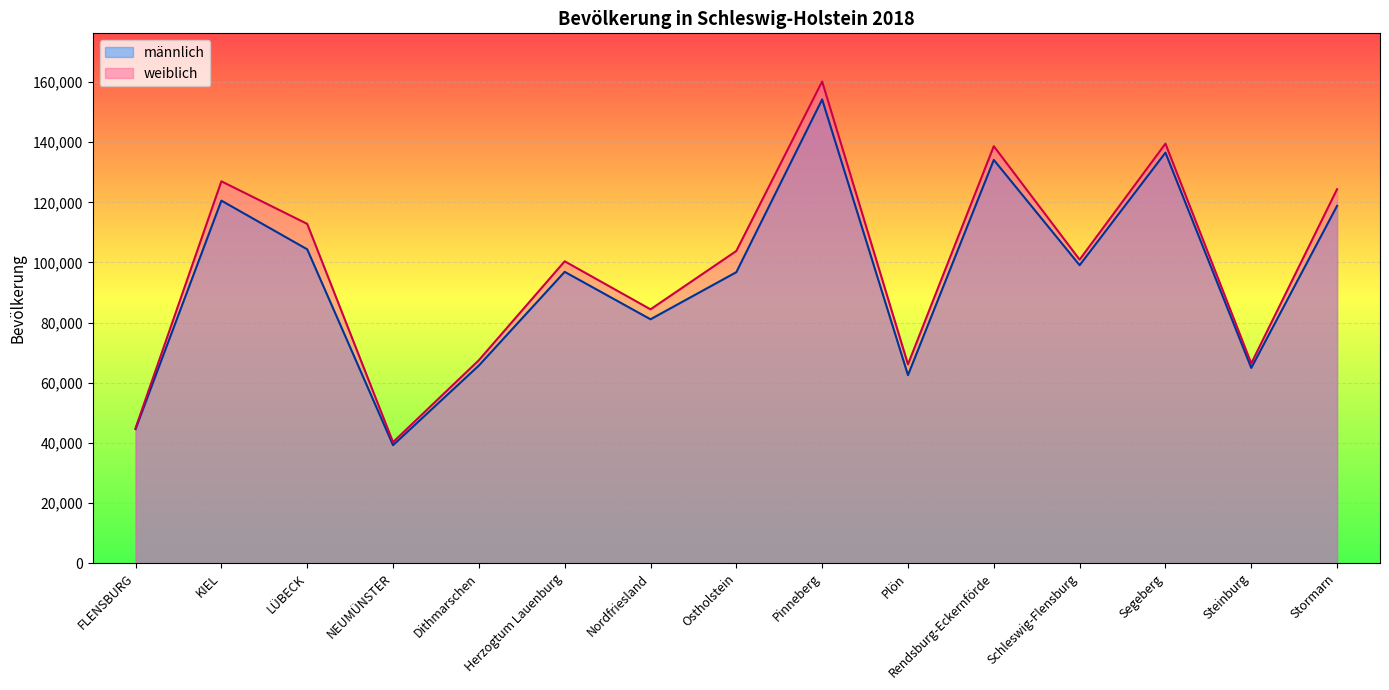

Reading left to right, extract all data points from this chart.

männlich: FLENSBURG=44599	KIEL=120566	LÜBECK=104371	NEUMÜNSTER=39241	Dithmarschen=65720	Herzogtum Lauenburg=96881	Nordfriesland=81099	Ostholstein=96765	Pinneberg=154211	Plön=62532	Rendsburg-Eckernförde=134109	Schleswig-Flensburg=99092	Segeberg=136517	Steinburg=64923	Stormarn=118831
weiblich: FLENSBURG=44905	KIEL=126982	LÜBECK=112827	NEUMÜNSTER=40246	Dithmarschen=67490	Herzogtum Lauenburg=100383	Nordfriesland=84408	Ostholstein=103816	Pinneberg=160180	Plön=66115	Rendsburg-Eckernförde=138666	Schleswig-Flensburg=100933	Segeberg=139515	Steinburg=66424	Stormarn=124365